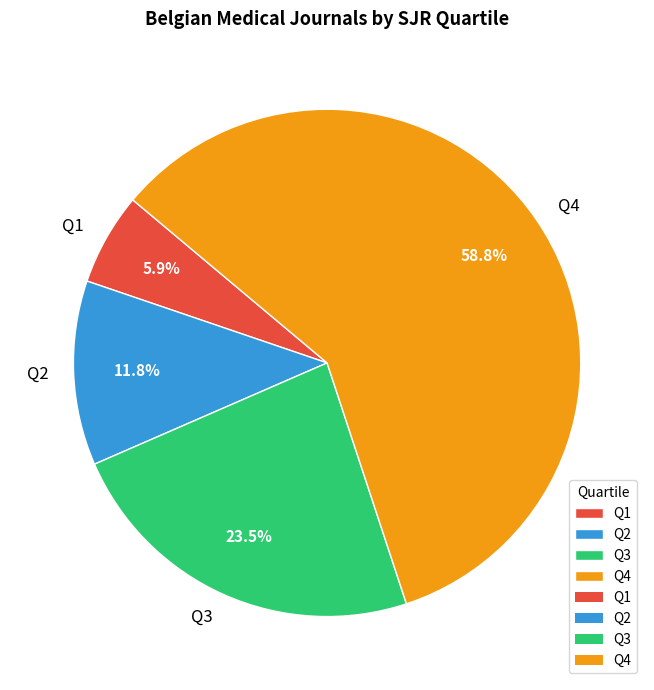

To the nearest percent, what portion does Q2 represent?

12%